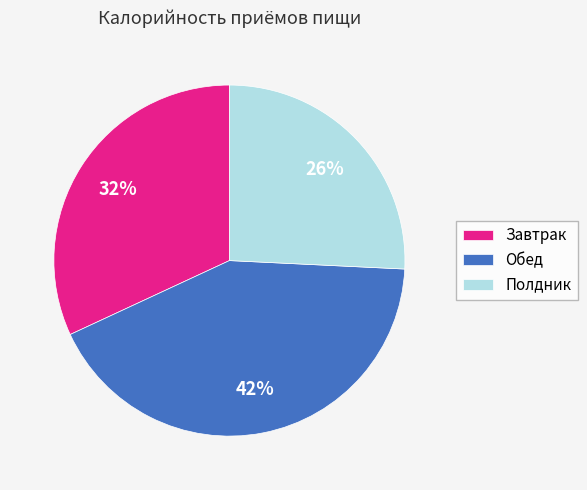

Approximately how many times larger is the value at Завтрак compared to Полдник?

1.2